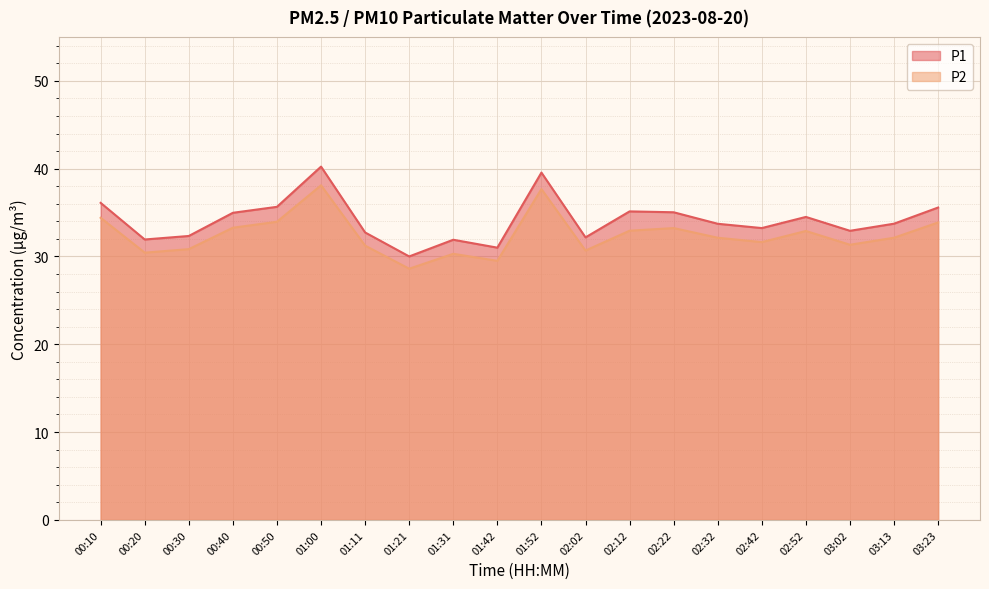

True or false: P2 and P1 intersect in this chart.

False